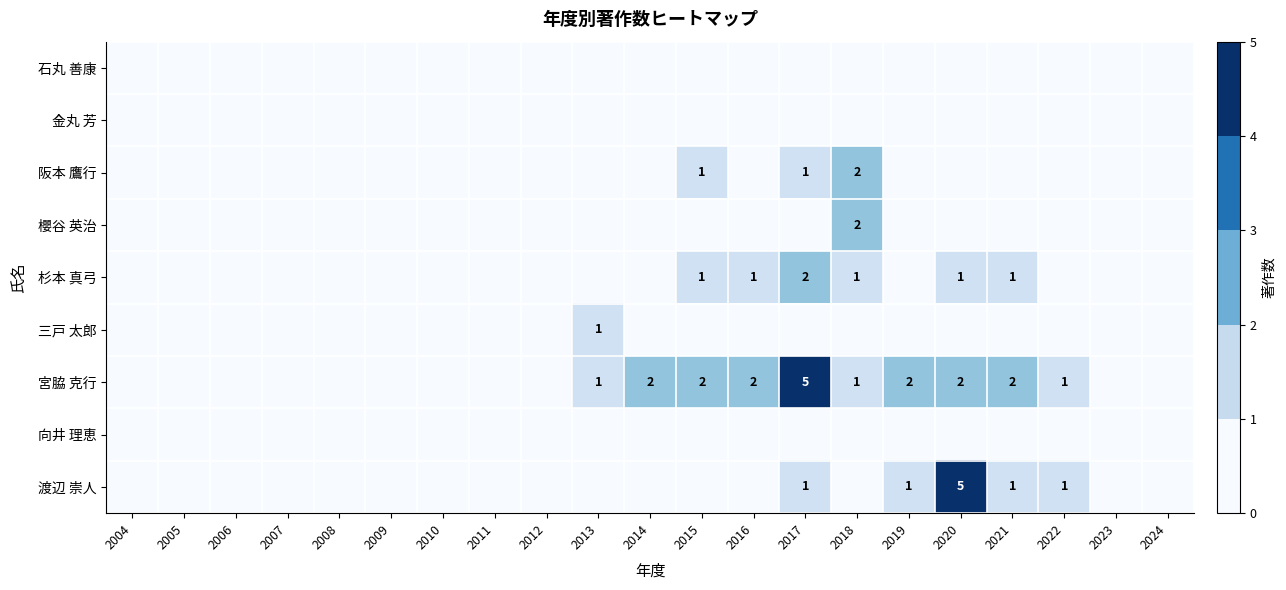

What is the difference between the highest and lowest values at 2021?

2